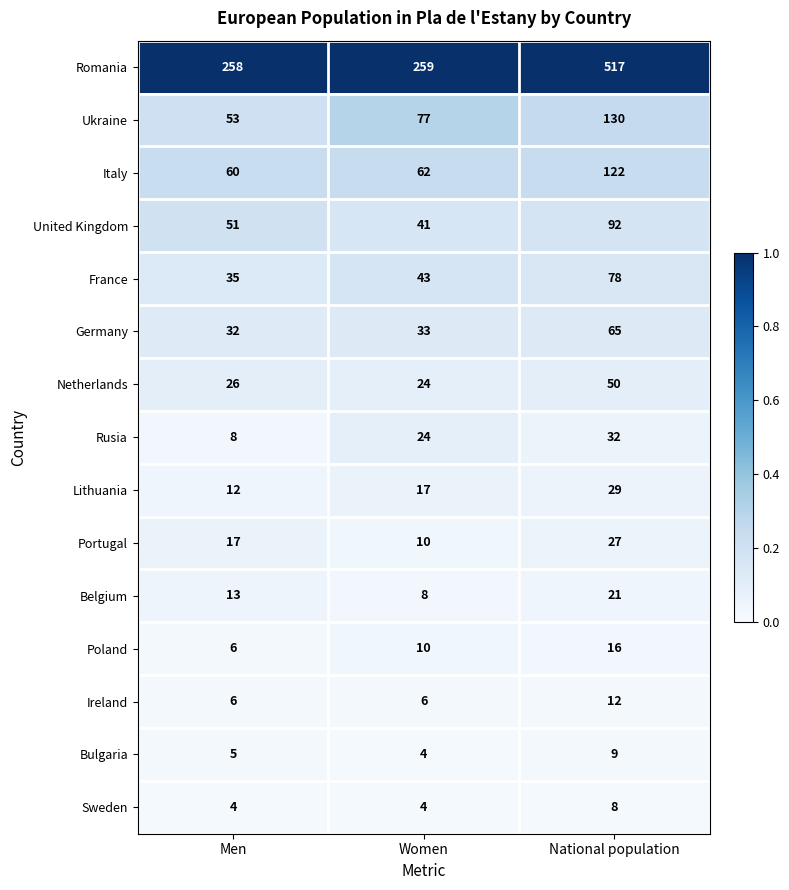

Between Men and Women, which series saw the biggest shift?

Ukraine